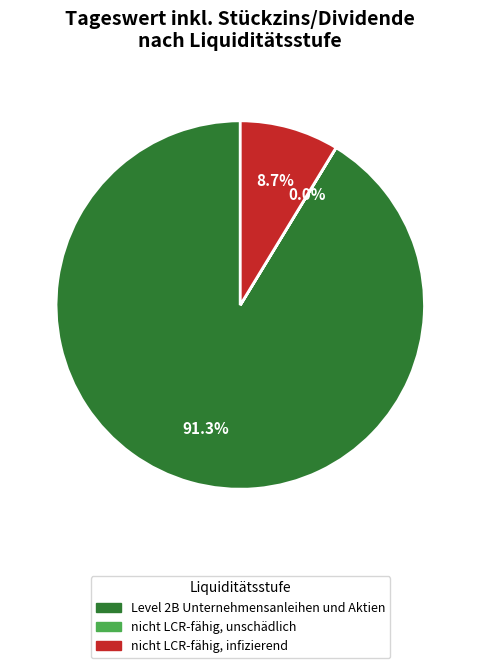

Is there a majority slice in this chart?

Yes